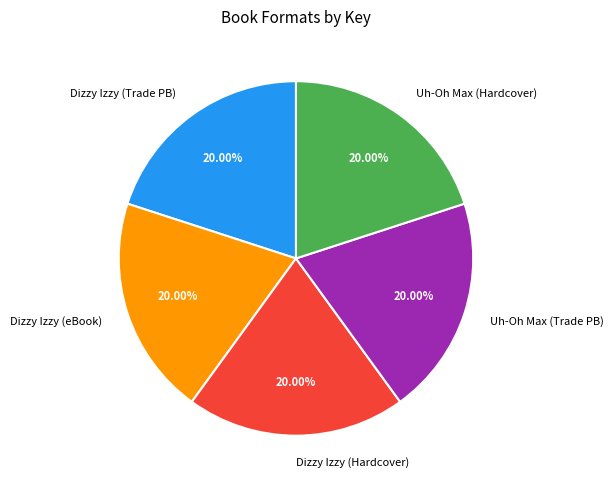

Do Dizzy Izzy (Trade PB) and Uh-Oh Max (Hardcover) together represent more than half of the pie?

No